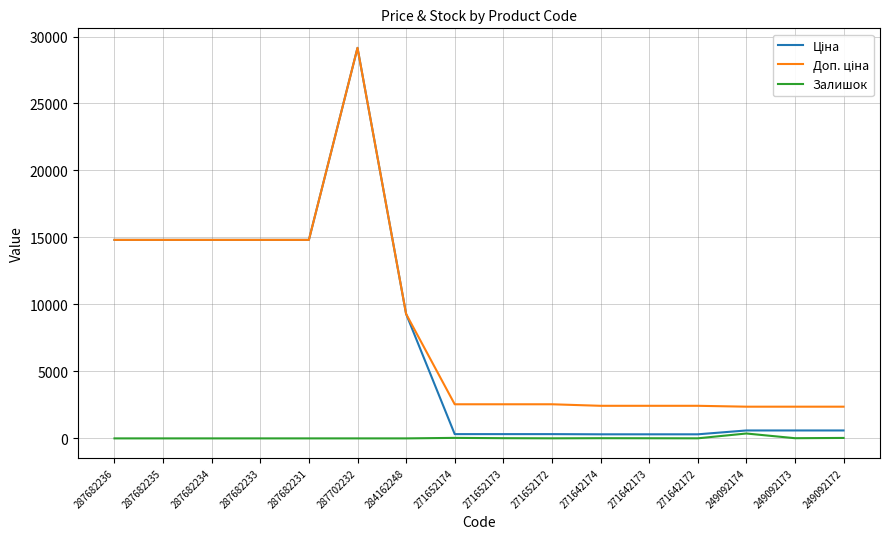

Is it true that Залишок equals 0.0 at 284162248?

True